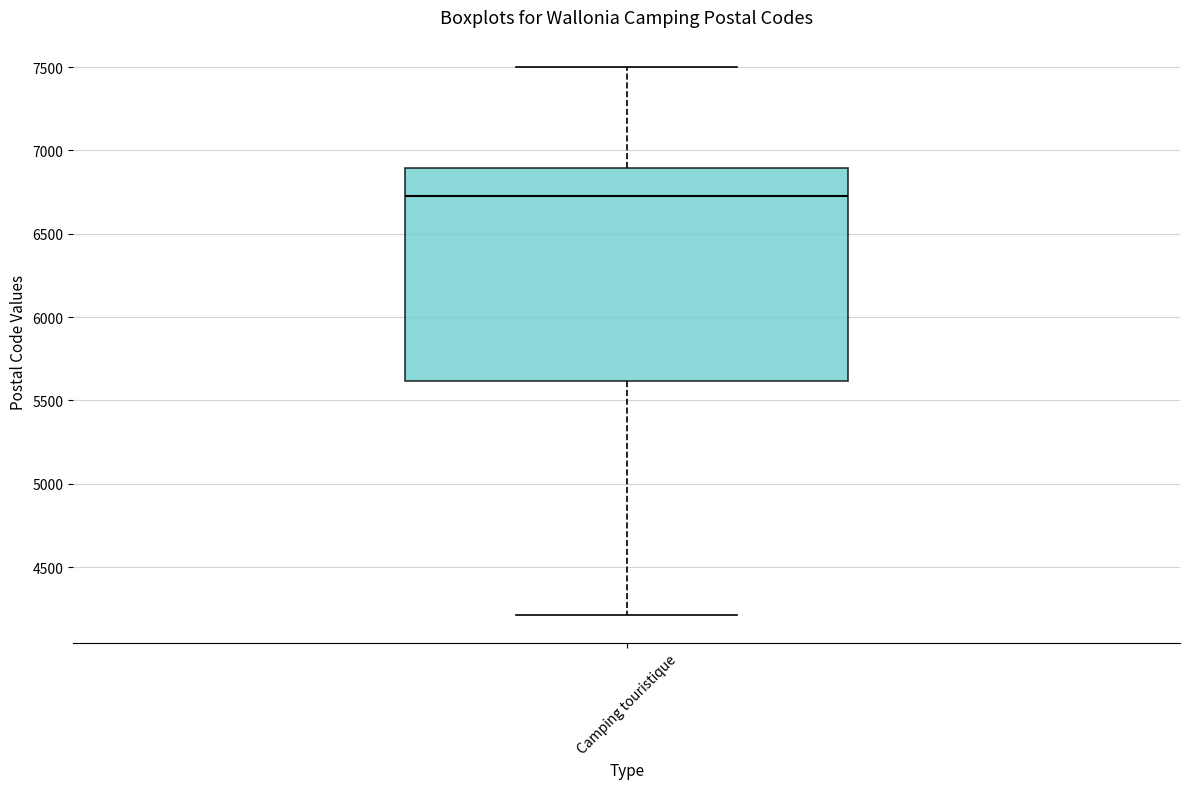

Read this box plot against the y-axis: the position of the median line, the range covered by the box, and the ends of both whiskers. The values are not printed on the chart, so give them approximately, as read against the axis.

median 6750, box 5600 to 6900, whiskers 4200 to 7500